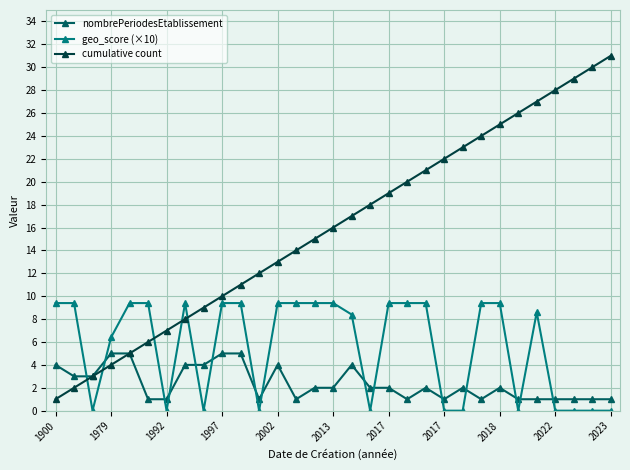

What is the value of the nombrePeriodesEtablissement point at the 12th from the left?

1.0